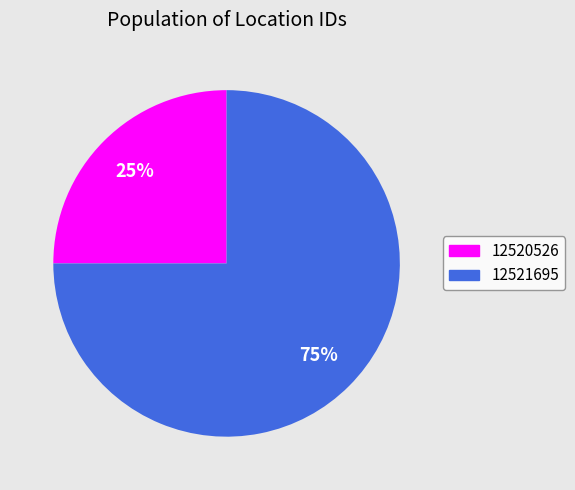

What is the ratio of the value at 12521695 to the value at 12520526?

3.0